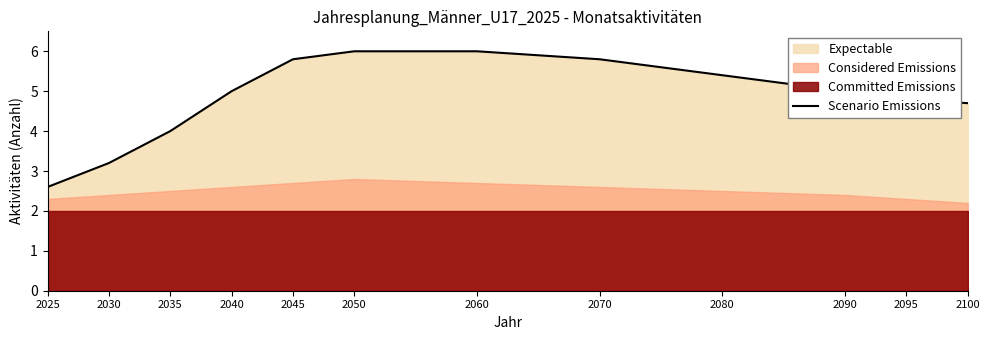

What is the change in value from 2040 to 2045?

+0.8